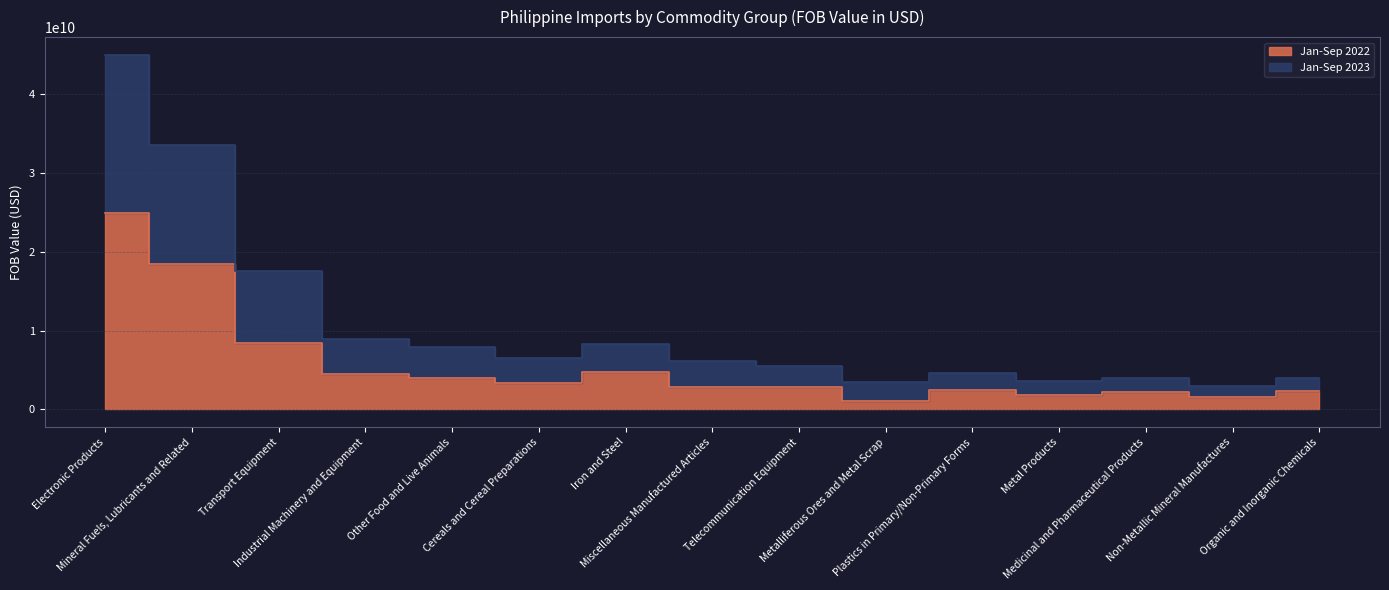

What is the sum of the Jan-Sep 2022 values at Organic and Inorganic Chemicals and Mineral Fuels, Lubricants and Related?

20733633922